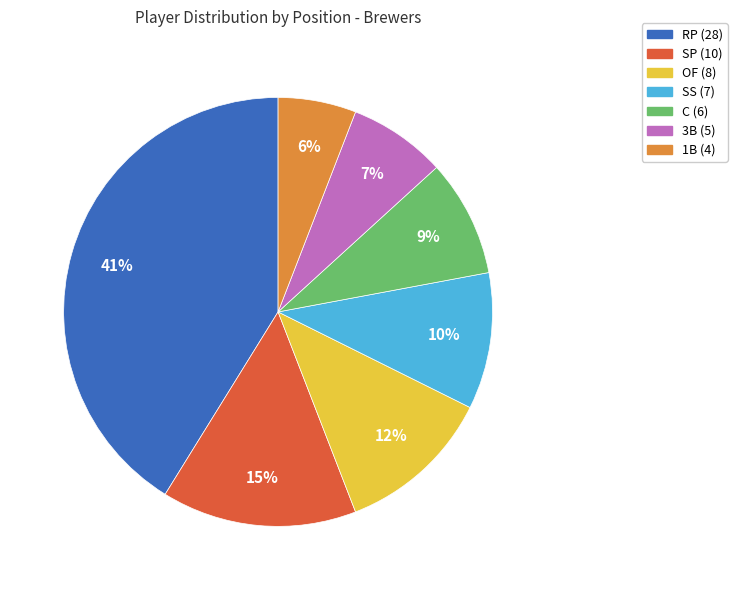

Is there a majority slice in this chart?

No